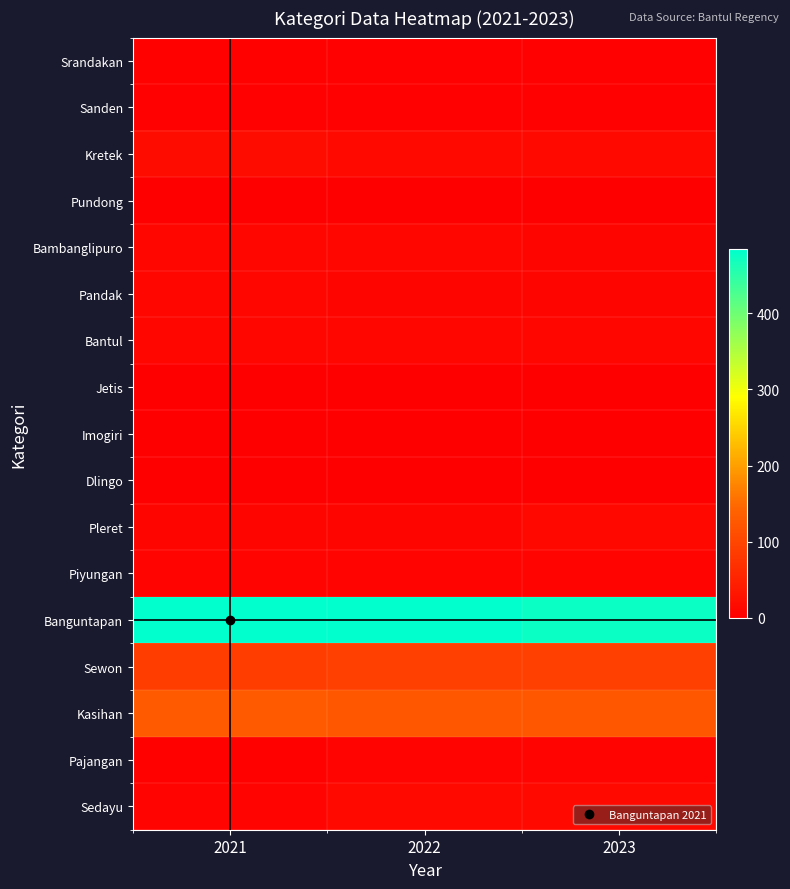

What is the total value across all series at 2023?

777